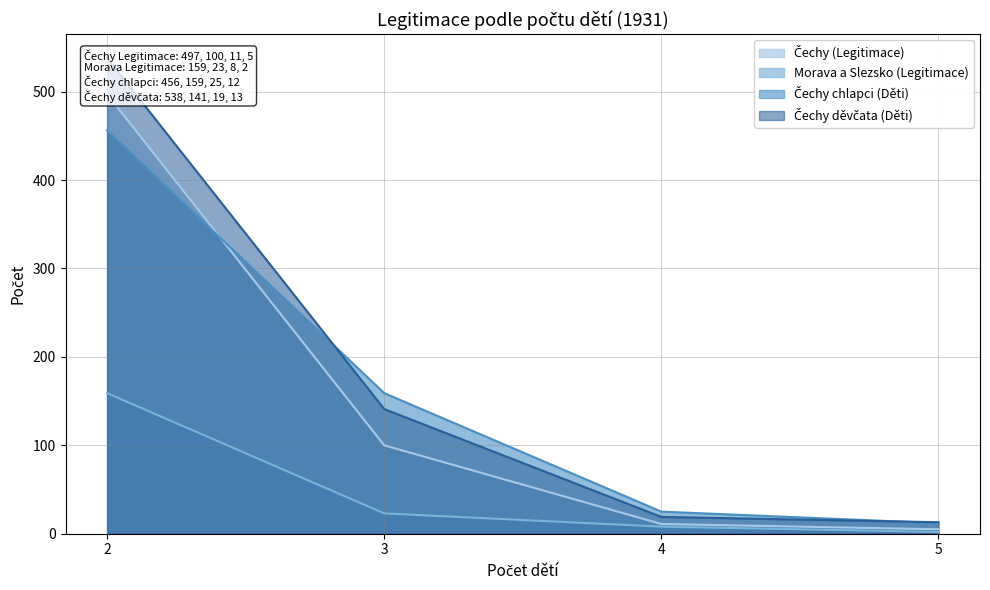

Reading left to right, extract all data points from this chart.

Čechy (Legitimace): 497	100	11	5
Morava a Slezsko (Legitimace): 159	23	8	2
Čechy chlapci (Děti): 456	159	25	12
Čechy děvčata (Děti): 538	141	19	13